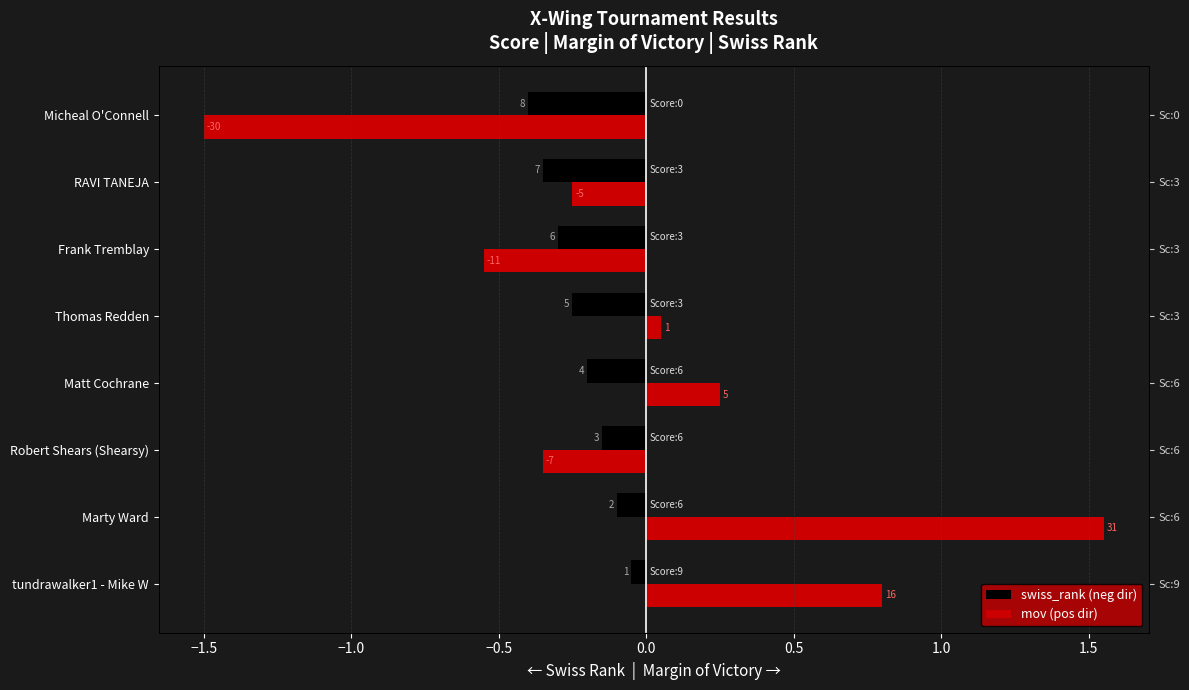

Reading right to left, what are all the values shown in this chart?

swiss_rank (neg dir): -0.4	-0.4	-0.3	-0.2	-0.2	-0.2	-0.1	-0.1
mov (pos dir): -1.5	-0.2	-0.6	0.1	0.2	-0.4	1.6	0.8